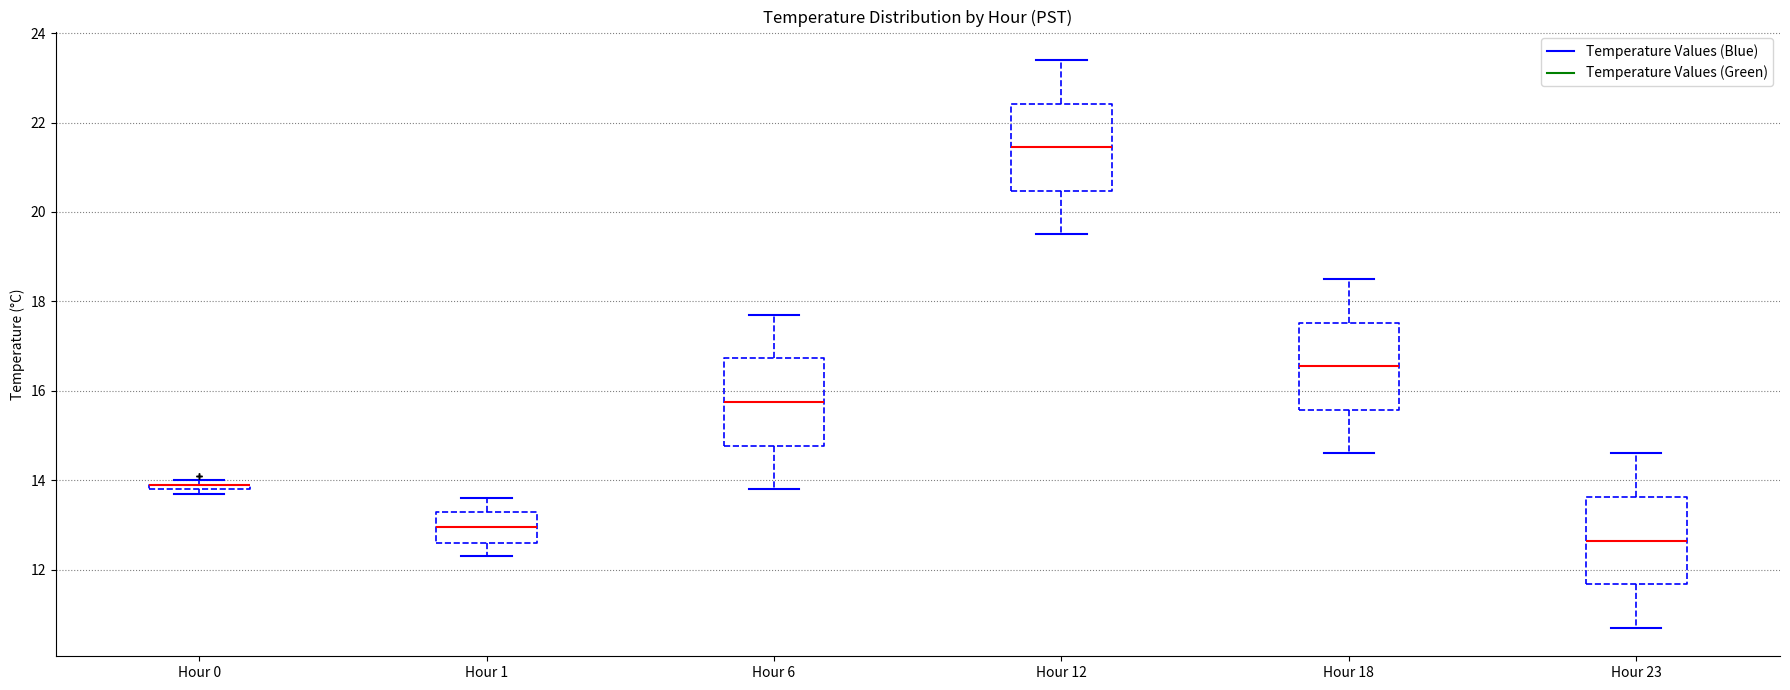

Where is the lower edge of the box for Hour 0 on the y-axis? The values are not printed on the chart, so give them approximately, as read against the axis.

13.8